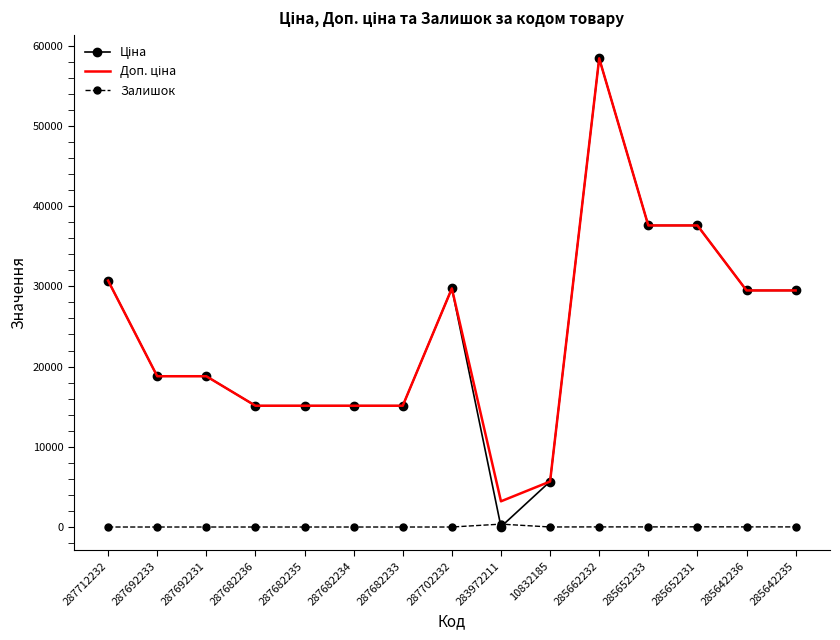

What is the greatest value displayed?

58426.5